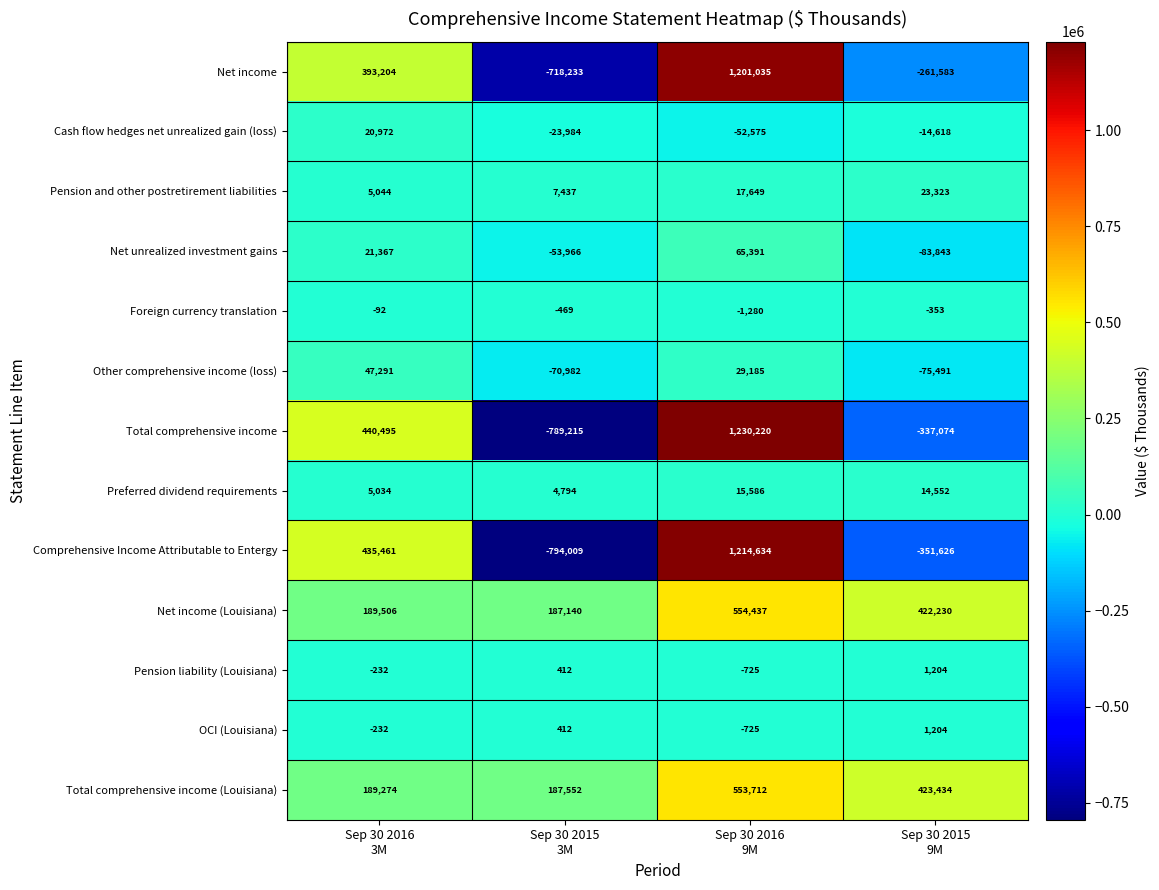

What is the maximum value shown in the chart?

1230220